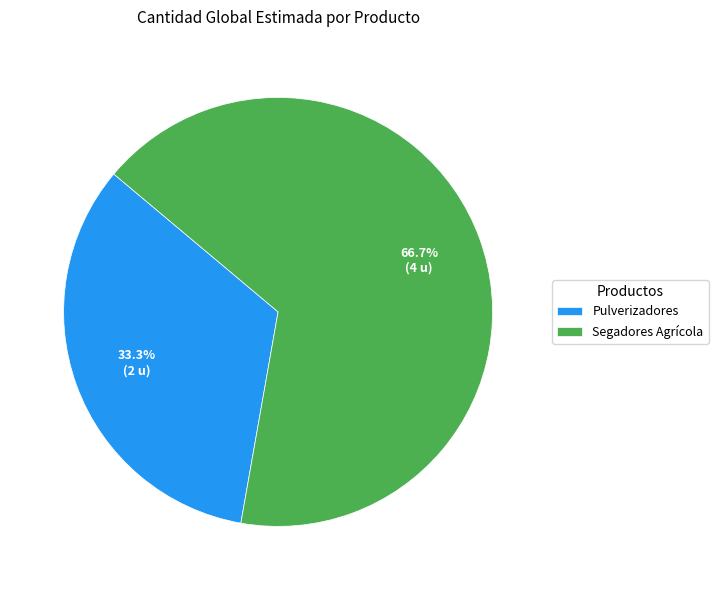

To the nearest percent, what percentage of the pie is Segadores Agrícola?

67%